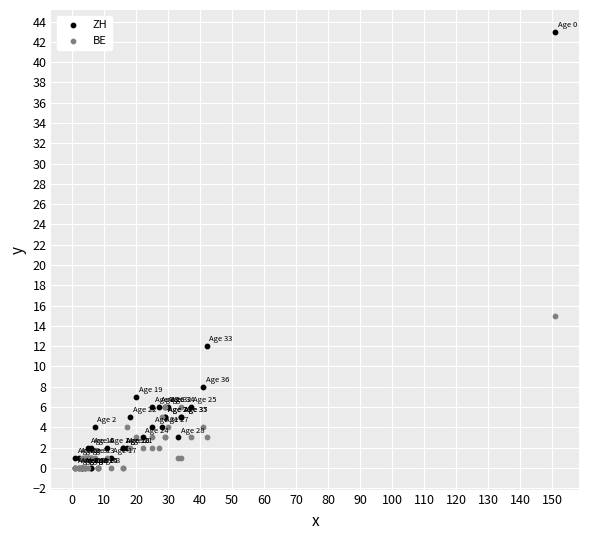

What are all the series names shown in the legend?

ZH, BE